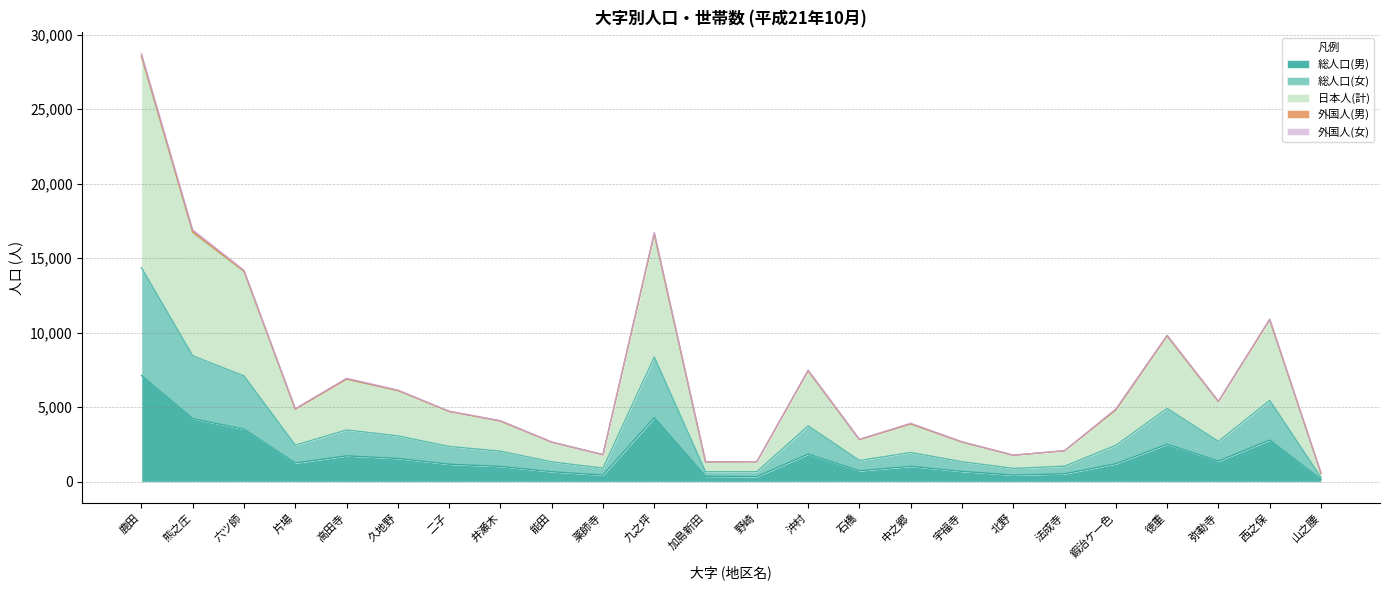

At 野崎, list the series in order from largest to smallest.

日本人(計), 総人口(女), 総人口(男)